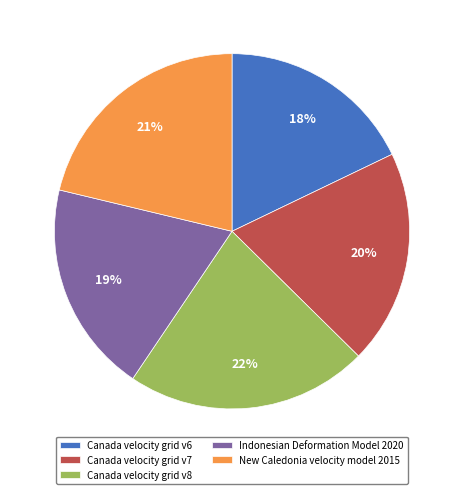

Which slice is the largest?

Canada velocity grid v8